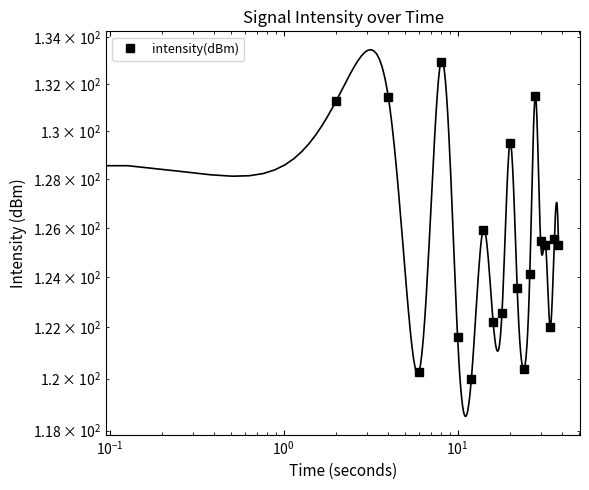

How many points are higher than both their immediate neighbors (excluding endpoints)?

6